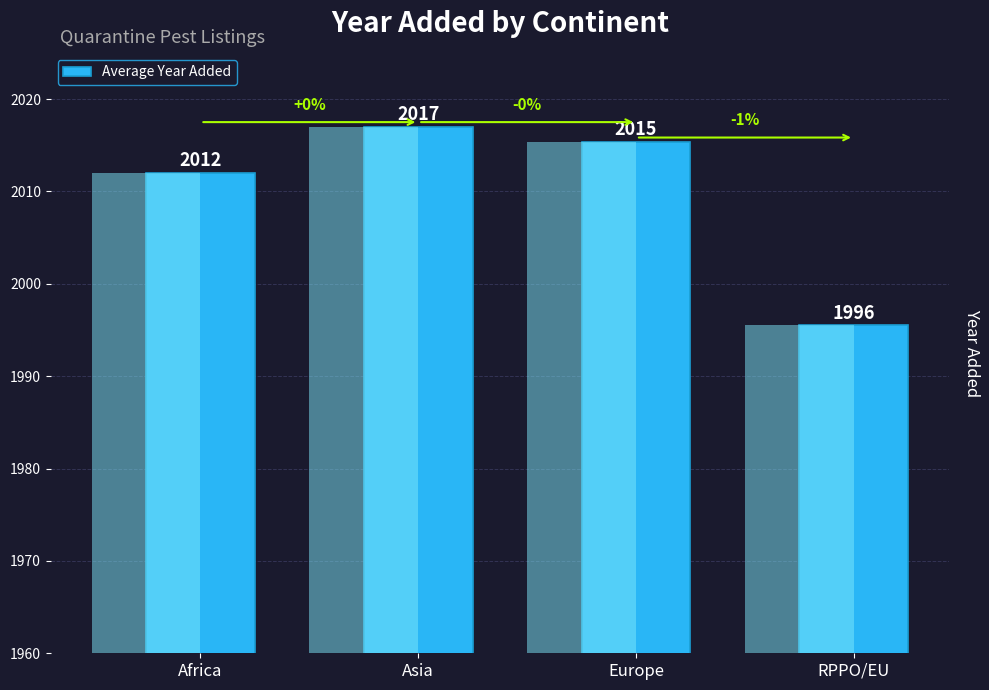

The chart shows a value of 2015.3 at Europe. True or false?

True